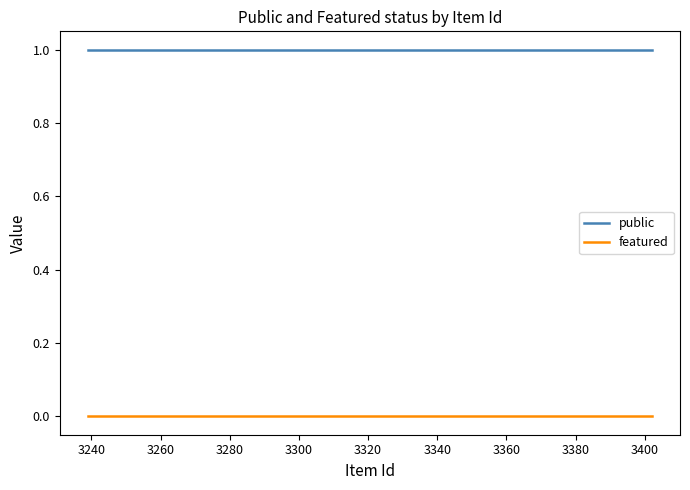

What is the average value of the public series?

1